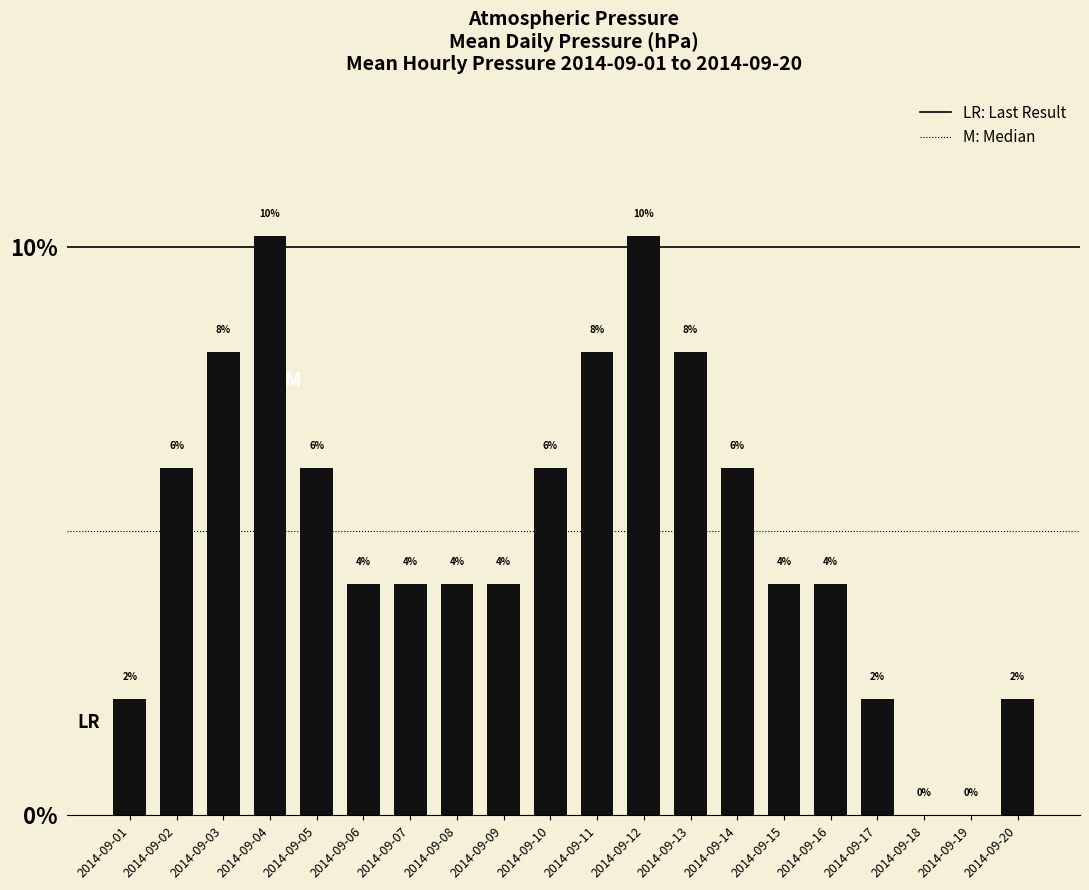

Which category has the lowest value across all series?

2014-09-18